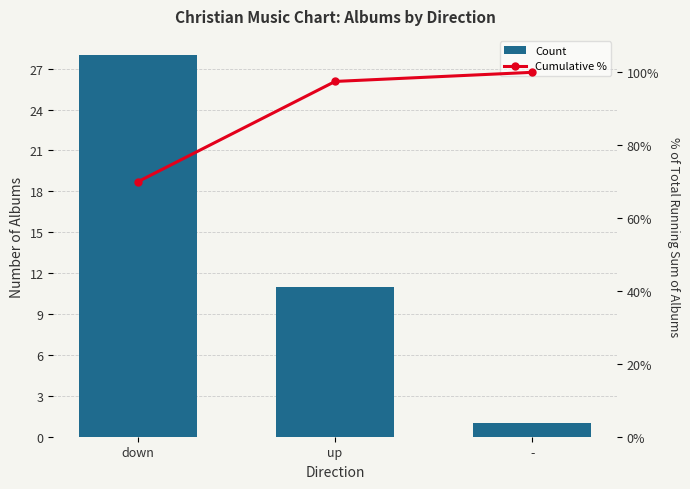

The value of Cumulative % at - is 45.8. True or false?

False